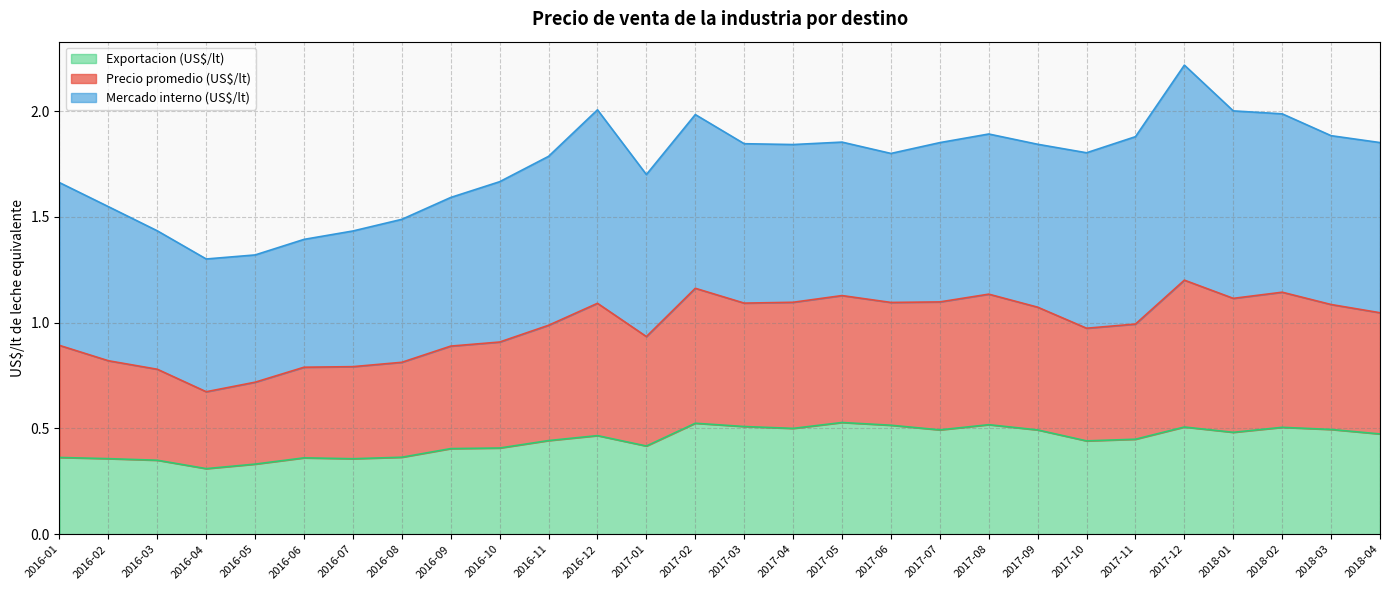

True or false: Exportacion (US$/lt) and Precio promedio (US$/lt) cross at least once.

False